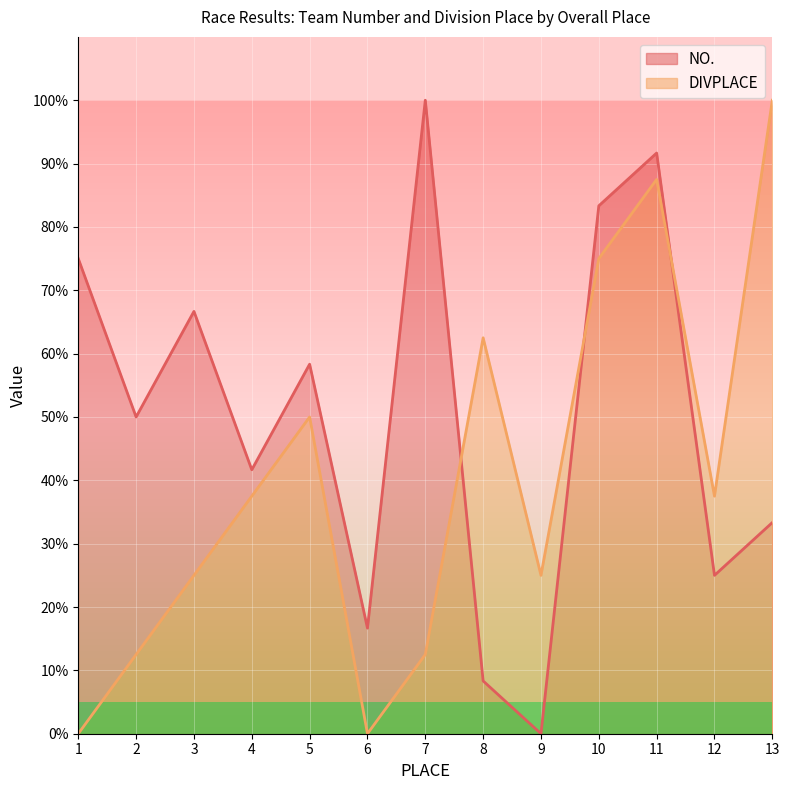

The value of DIVPLACE at 5 is 86.2. True or false?

False